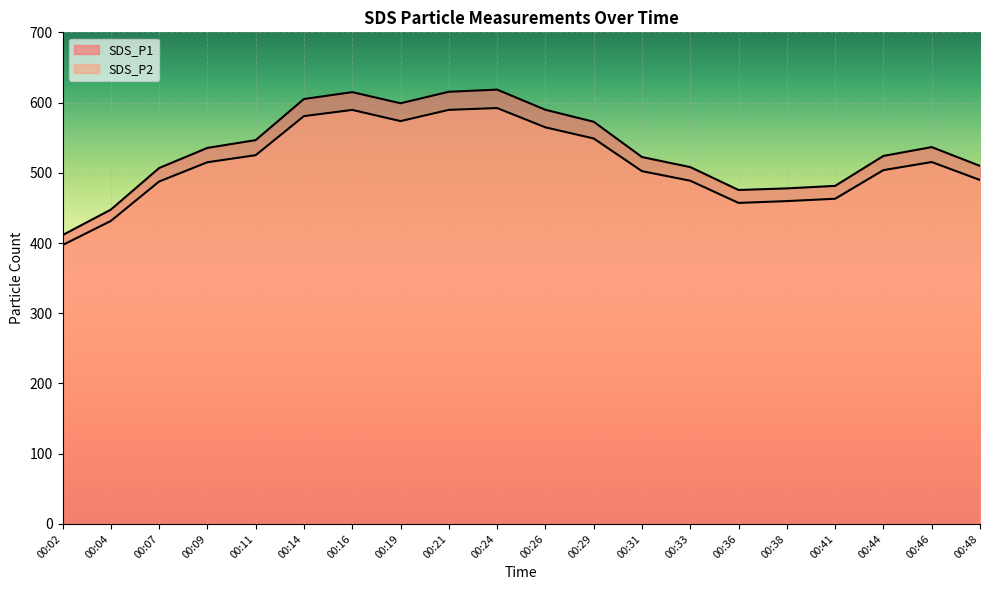

Count the number of categories in the chart.

20